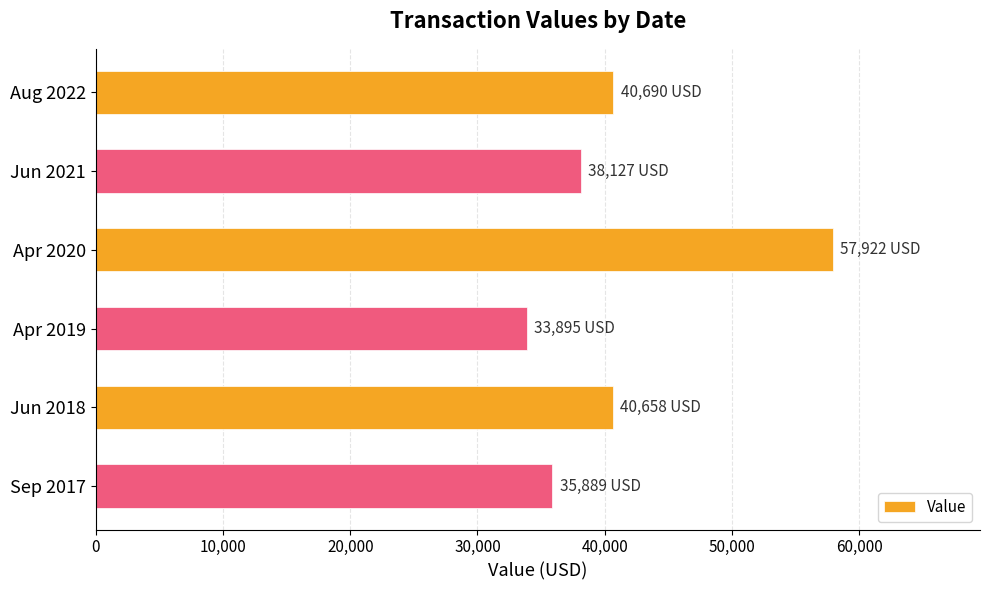

What is the ratio of the value at Jun 2021 to the value at Jun 2018?

0.9